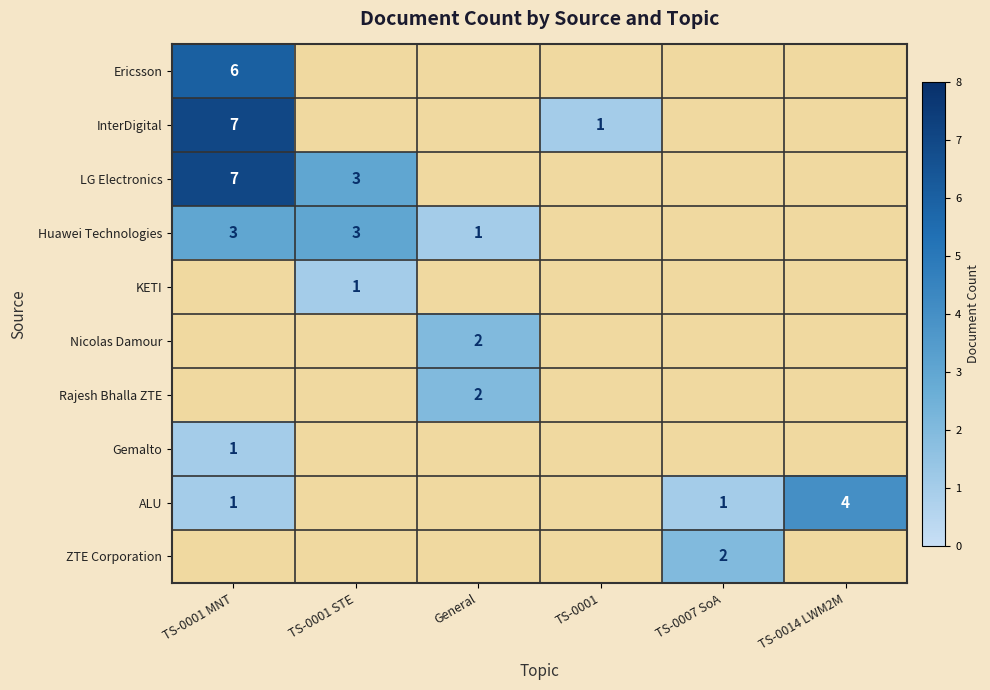

At which label does Gemalto reach its peak?

TS-0001 MNT